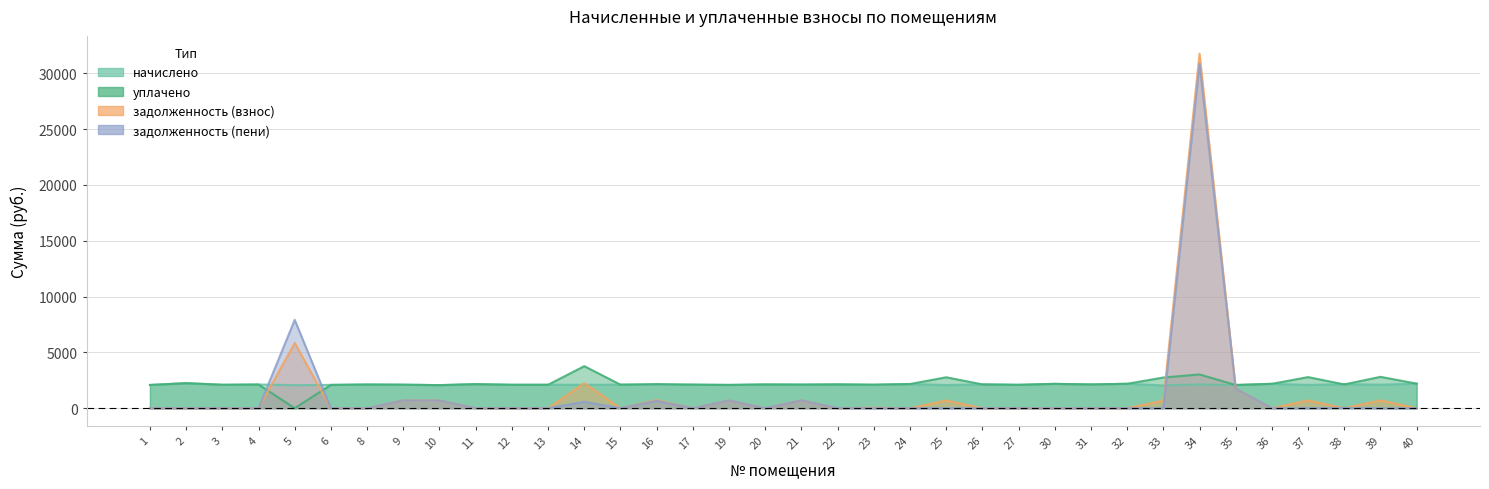

How many distinct data groups are displayed?

4